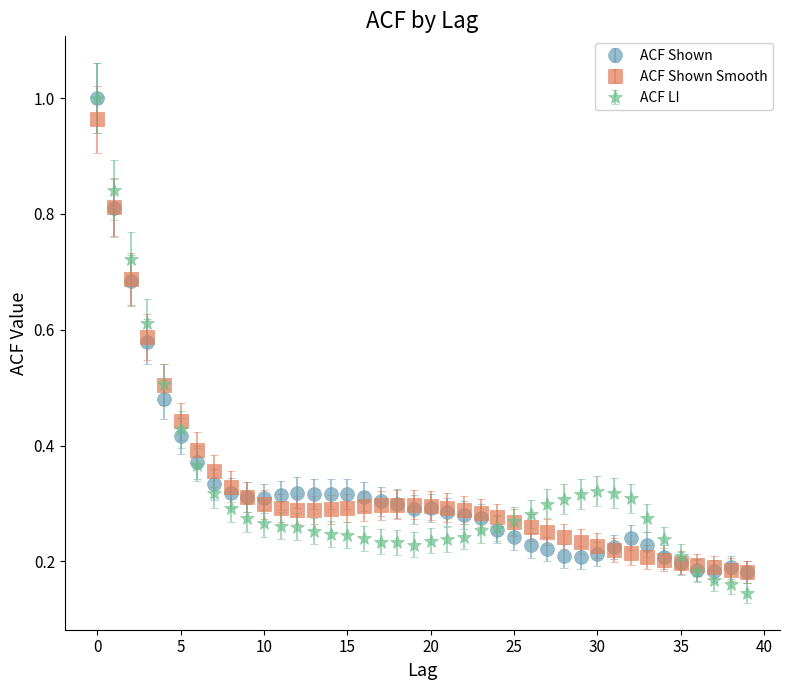

Which series has the widest spread of values?

ACF LI